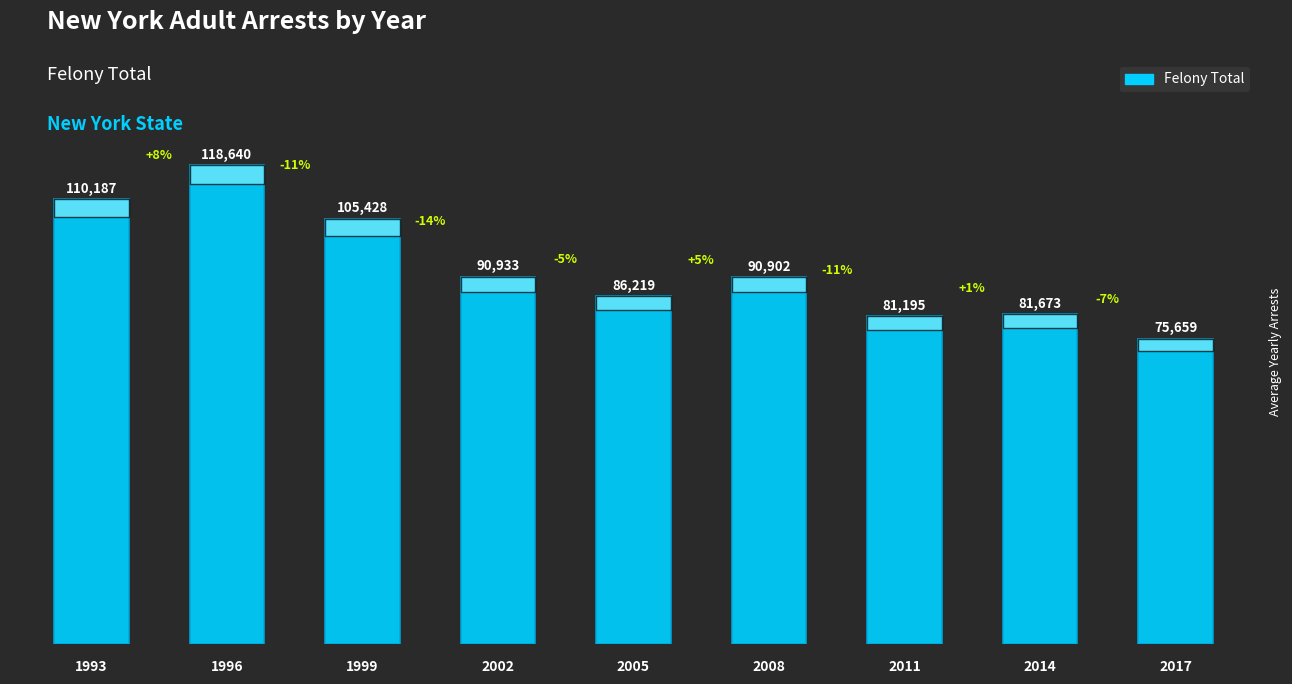

True or false: the data shows 81673 at 2014.

True